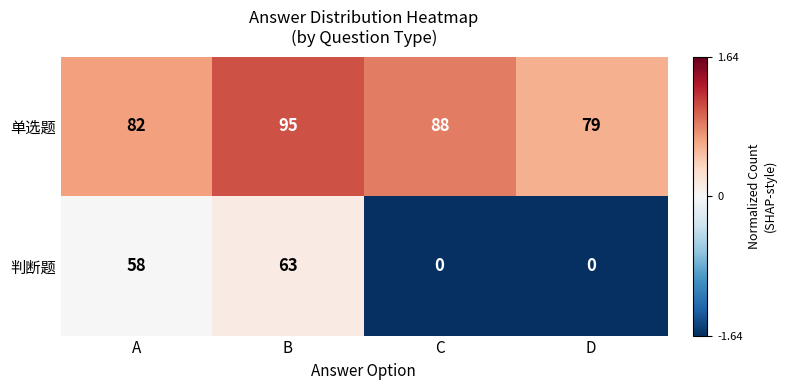

At which category is the sum across all series the highest?

B